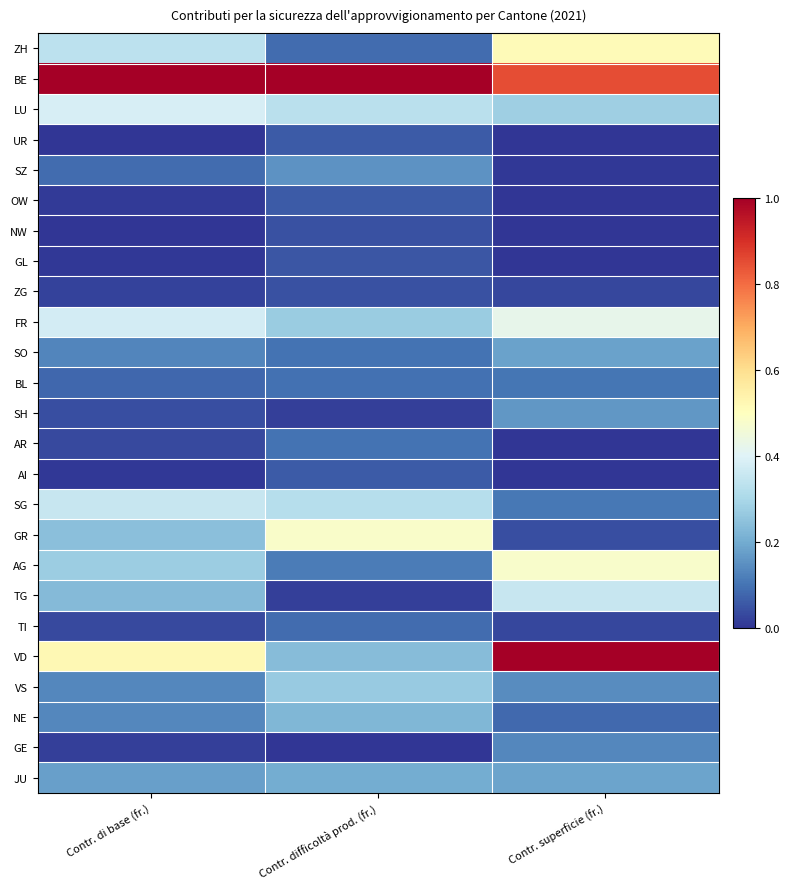

Between Contr. di base (fr.) and Contr. difficoltà prod. (fr.), which is larger?

Contr. di base (fr.)